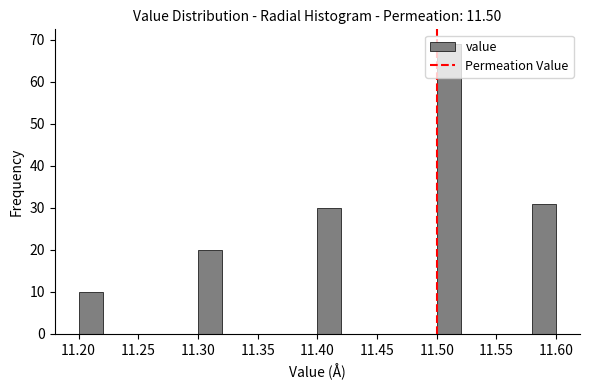

How tall is the bar that spans 11.50 to 11.52 on the x-axis? The values are not printed on the chart, so give them approximately, as read against the axis.

69